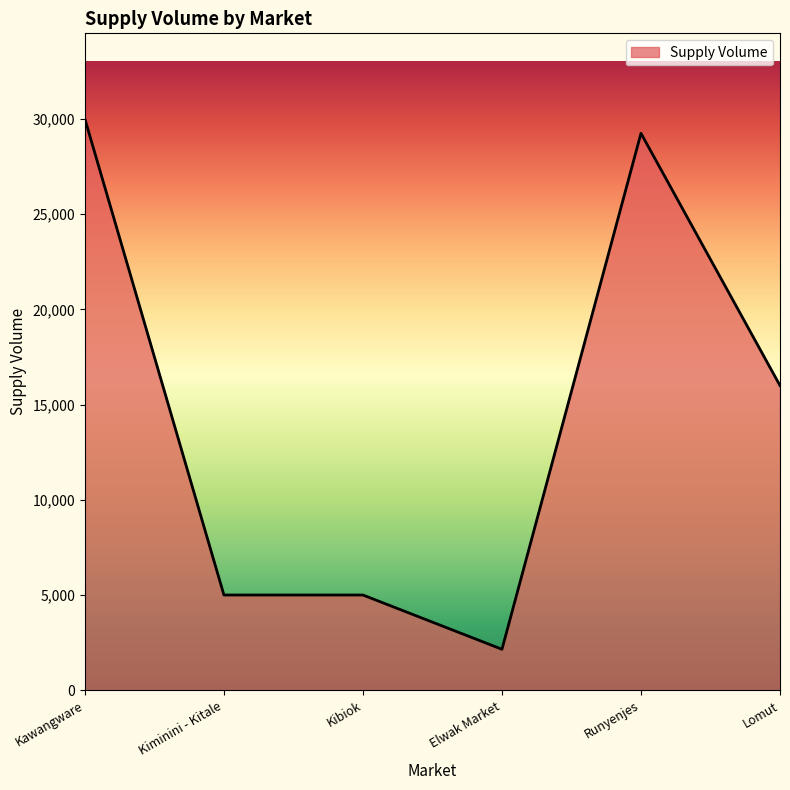

How many values are below 16000?

3